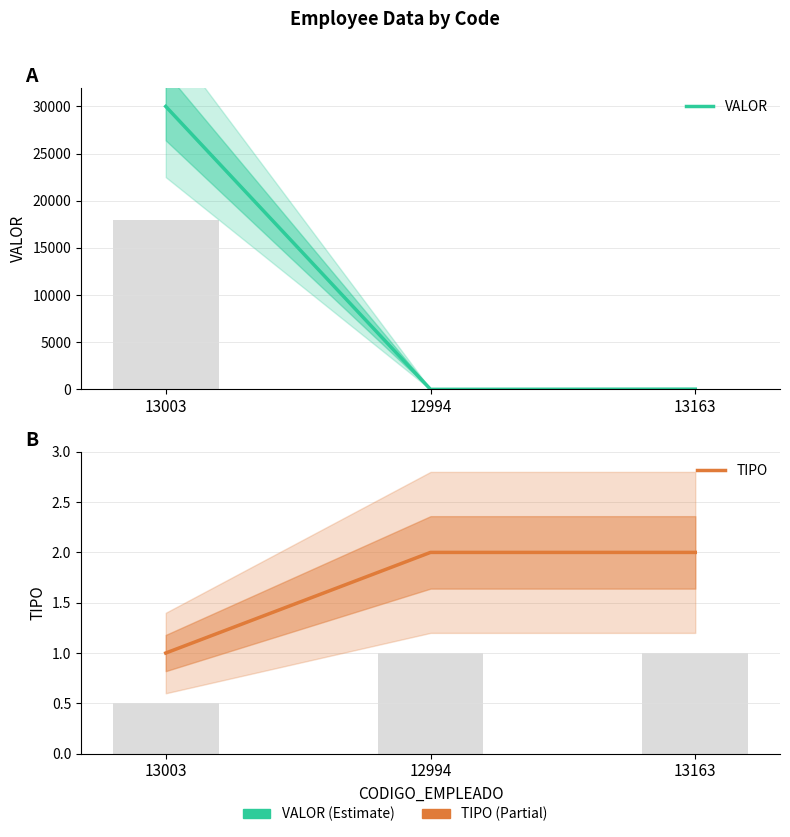

At which label is VALOR closest to 15005?

13163